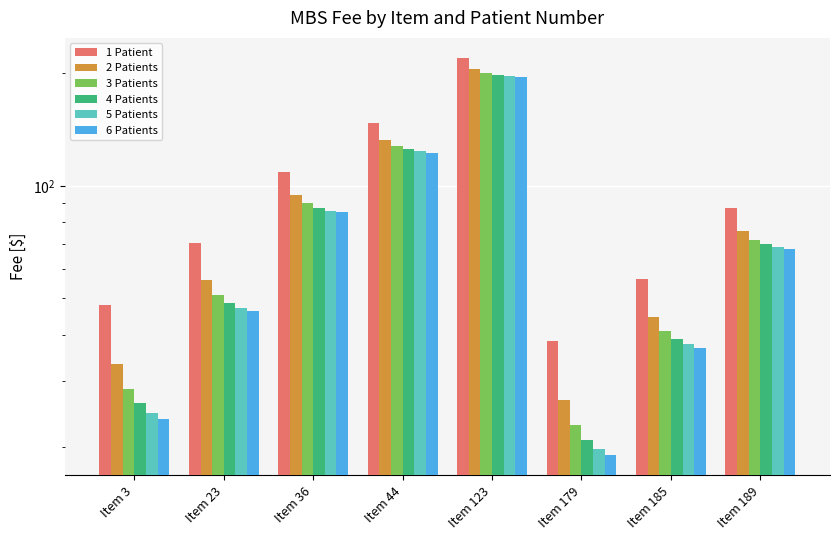

Reading left to right, list all the values displayed in this chart.

1 Patient: 48.0	70.4	109.1	147.0	220.2	38.4	56.3	87.3
2 Patients: 33.5	55.9	94.6	132.5	205.7	26.8	44.7	75.7
3 Patients: 28.6	51.0	89.8	127.7	200.8	22.9	40.9	71.8
4 Patients: 26.2	48.6	87.3	125.2	198.4	20.9	38.9	69.9
5 Patients: 24.8	47.2	85.9	123.8	197.0	19.8	37.8	68.8
6 Patients: 23.8	46.2	85.0	122.8	196.1	19.0	37.0	68.0